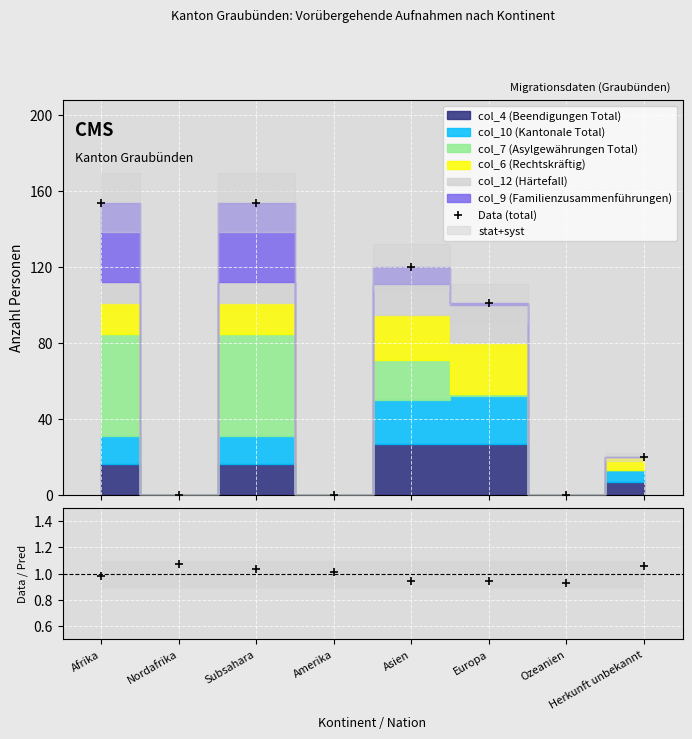

True or false: Data (total) and Data / Pred intersect in this chart.

True